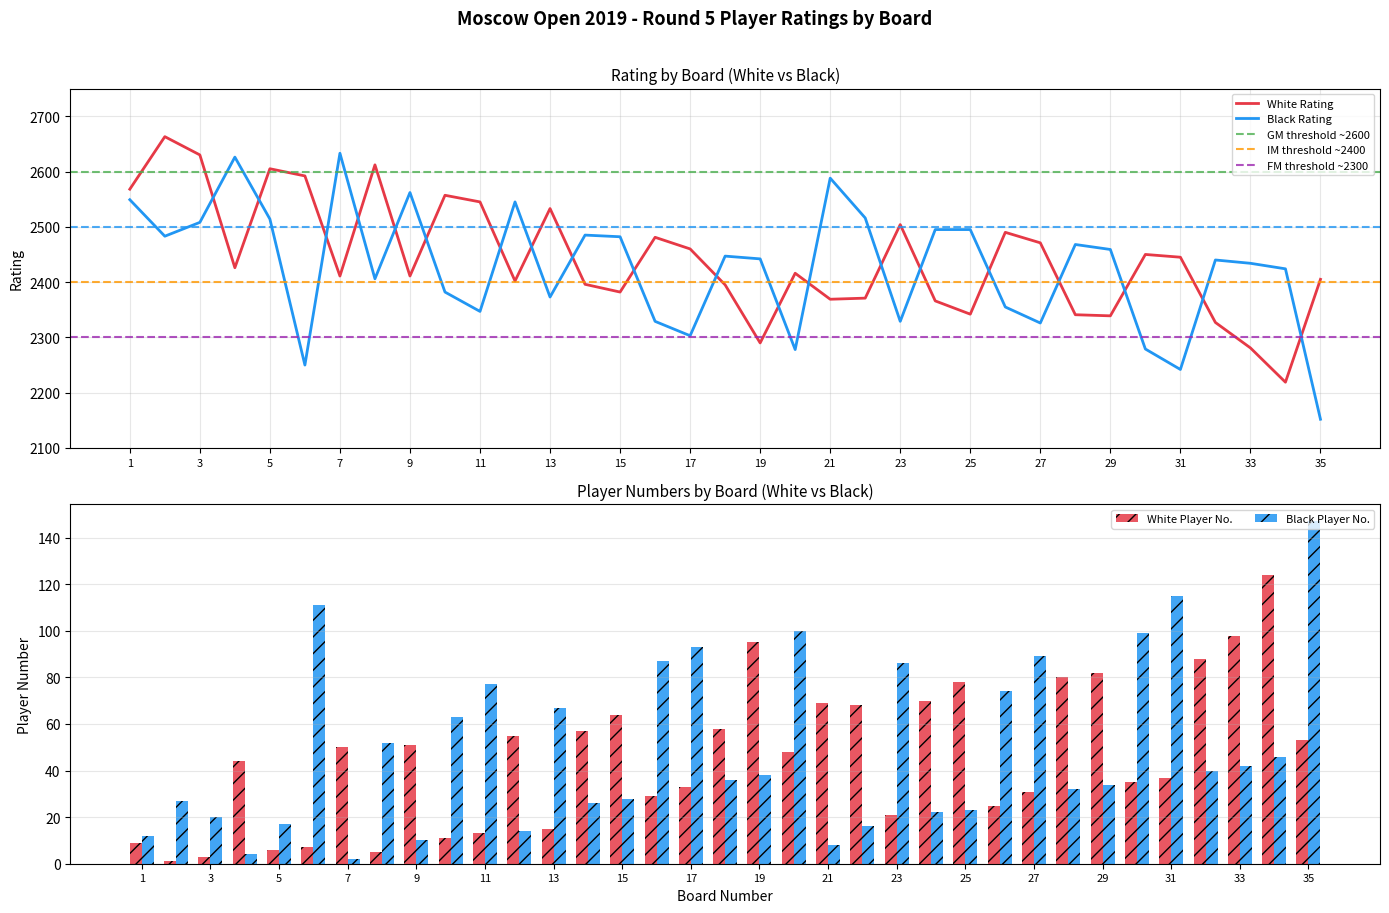

What is the total value across all series at 19?

4865